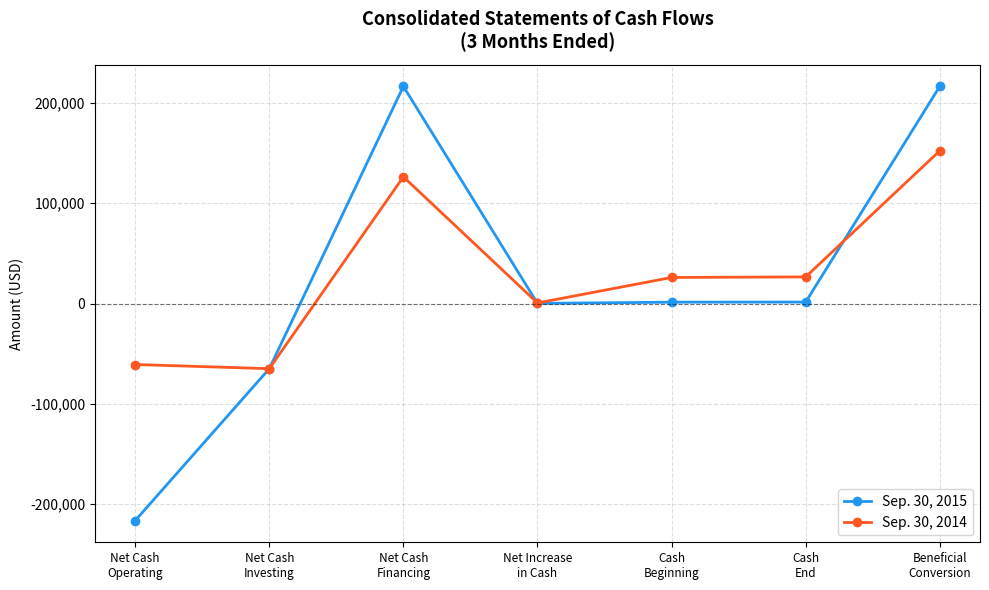

What is the value of the Sep. 30, 2015 point at the 4th from the left?

113